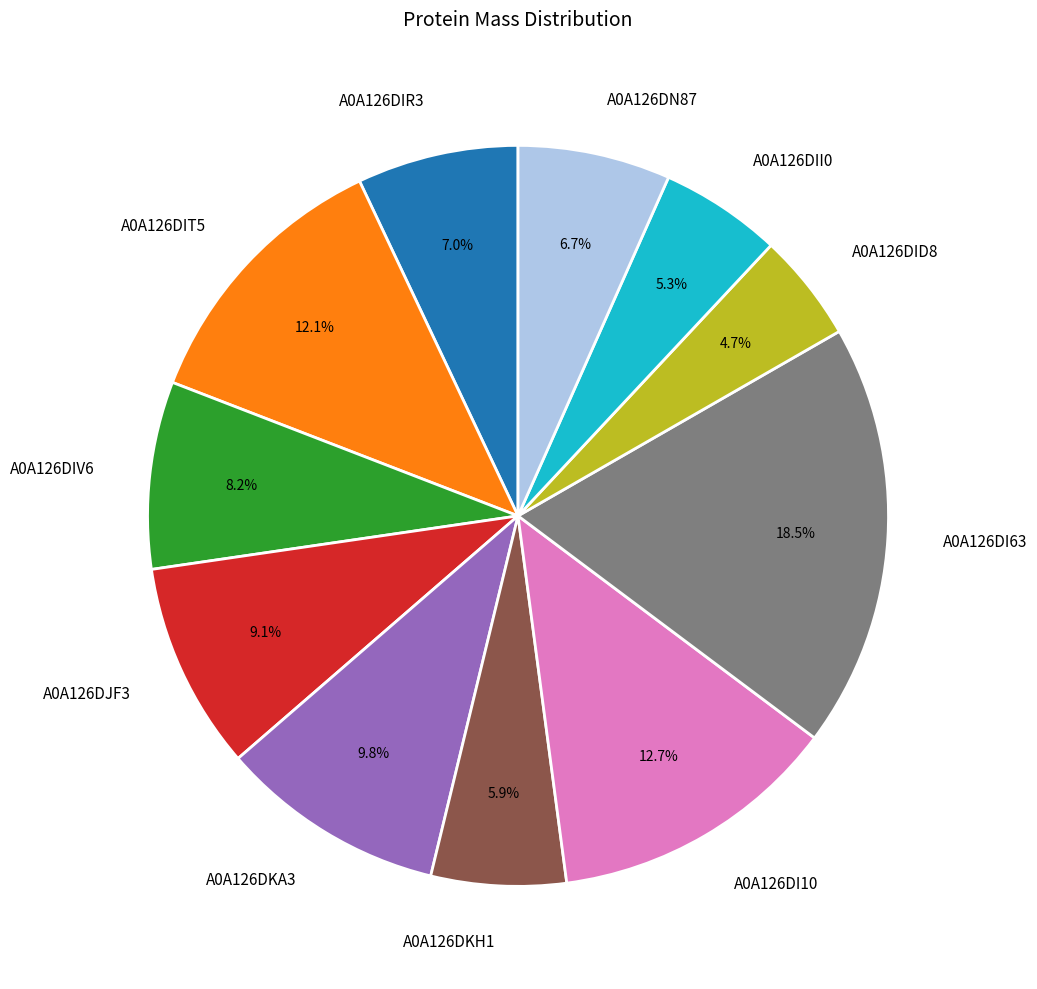

To the nearest percent, what percentage of the pie is A0A126DIR3?

7%